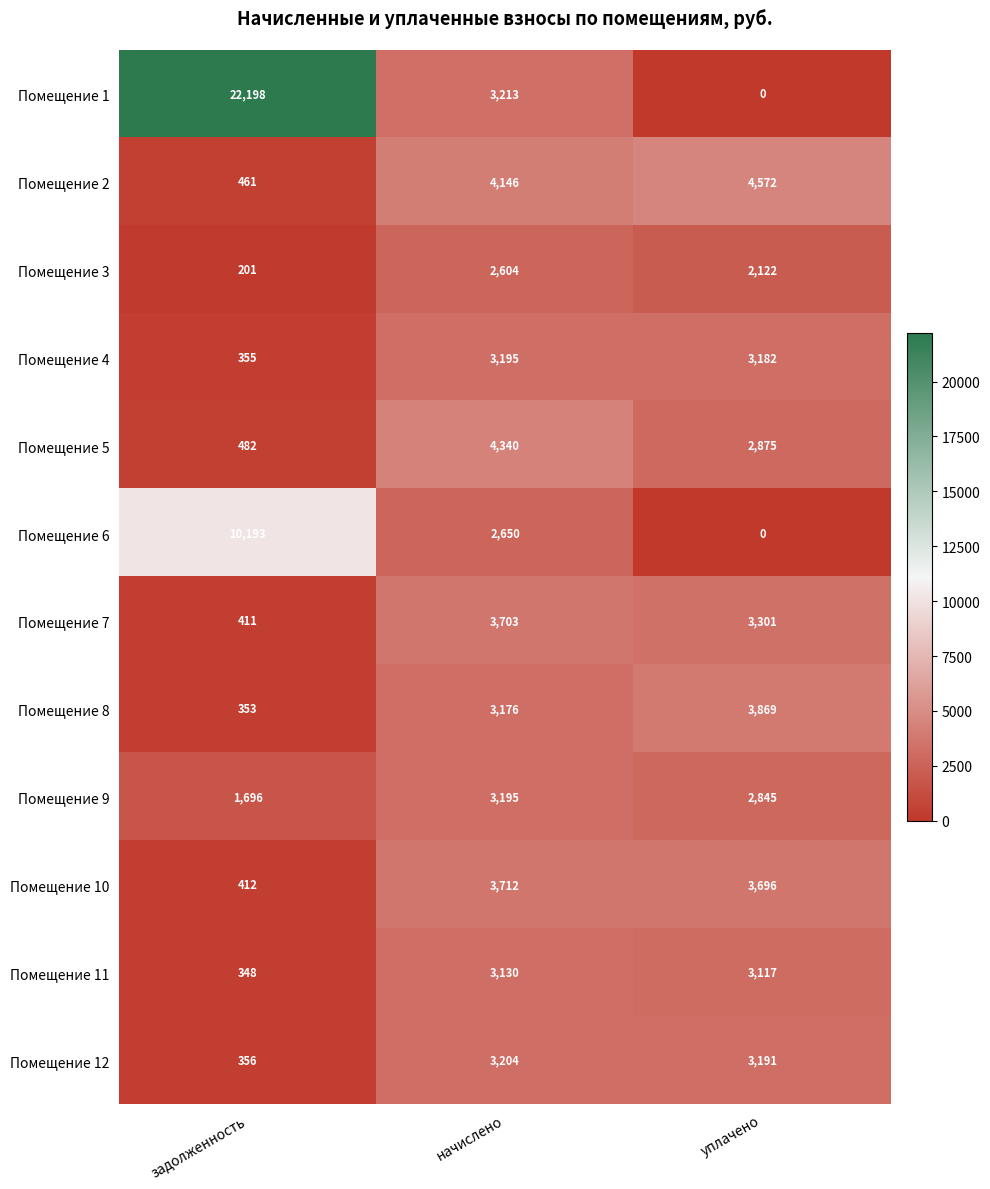

Rank the series at задолженность from highest to lowest value.

Помещение 1, Помещение 6, Помещение 9, Помещение 5, Помещение 2, Помещение 10, Помещение 7, Помещение 12, Помещение 4, Помещение 8, Помещение 11, Помещение 3